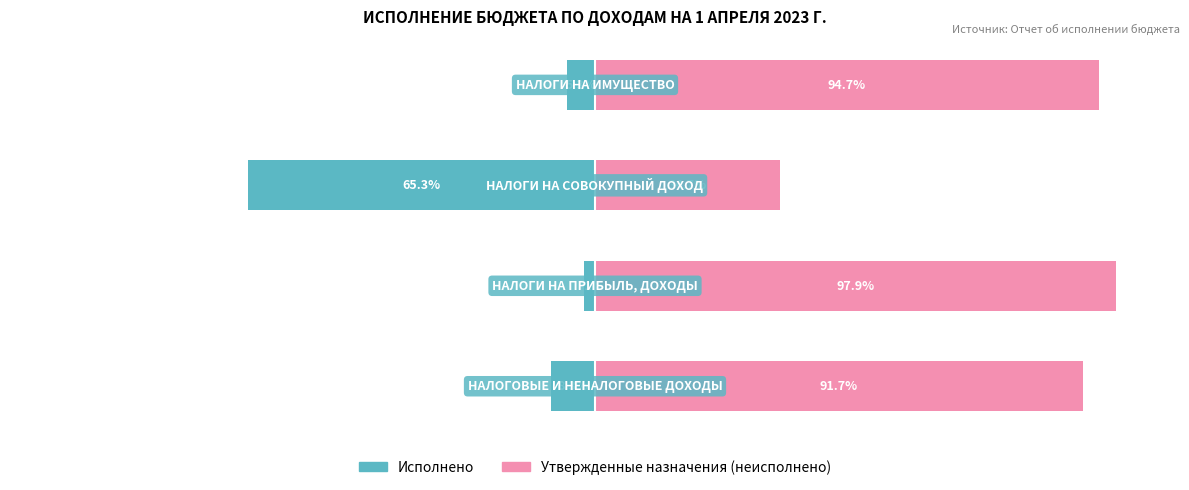

List the series in order of their peak value, lowest first.

Исполнено, Утвержденные бюджетные назначения (неисполнено)